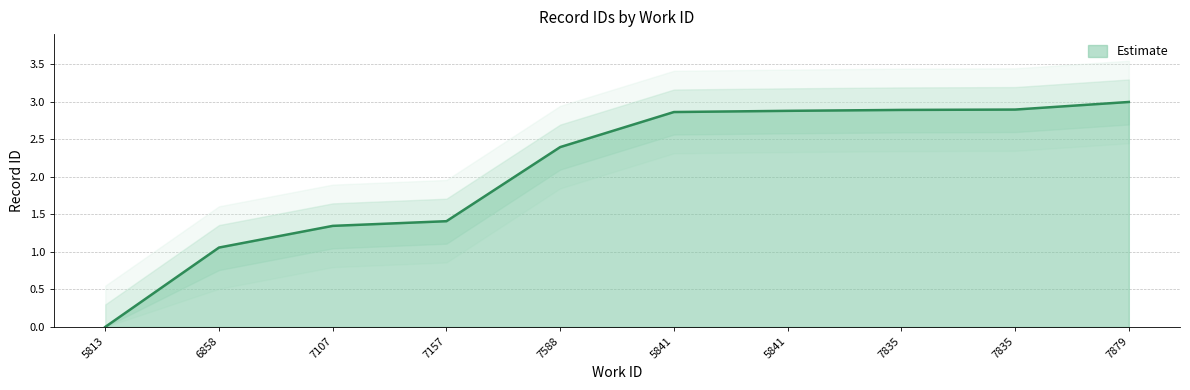

At which label is the value closest to 1?

6858